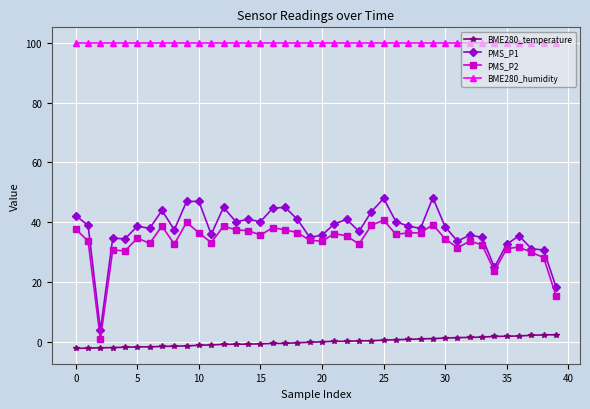

What is the value of the PMS_P2 point at the 32nd from the left?

31.5